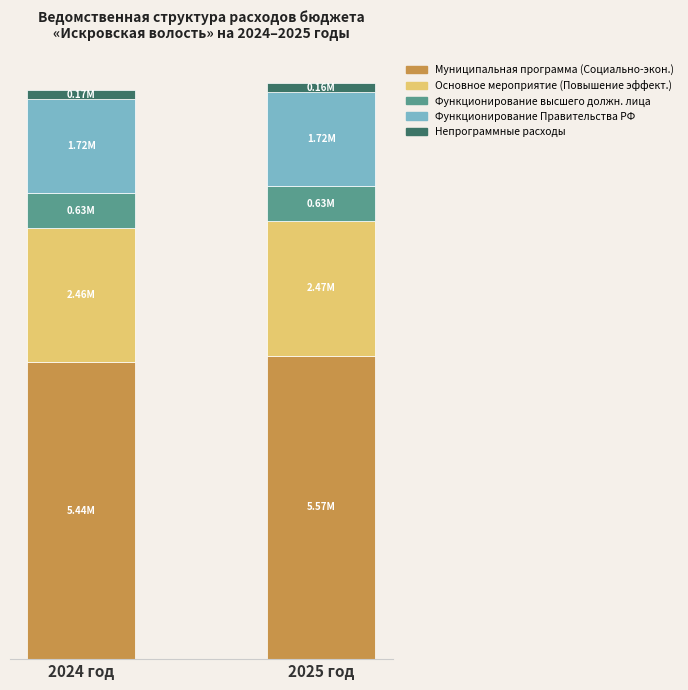

What is the value of the Муниципальная программа (Социально-экон.) bar at the 2nd from the left?

5565784.0